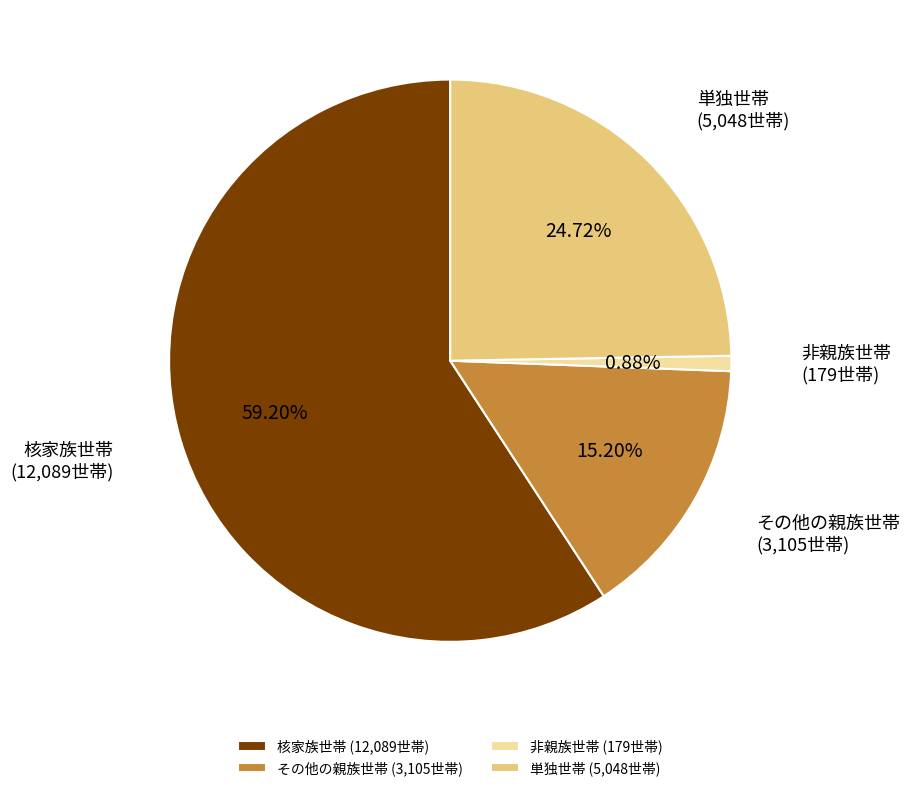

Count the number of slices in the pie.

4